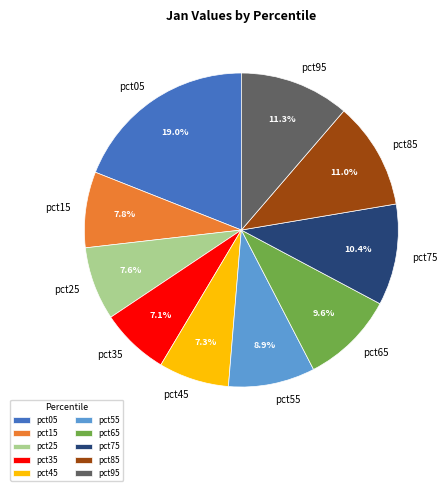

True or false: pct55 accounts for 1% of the total.

False